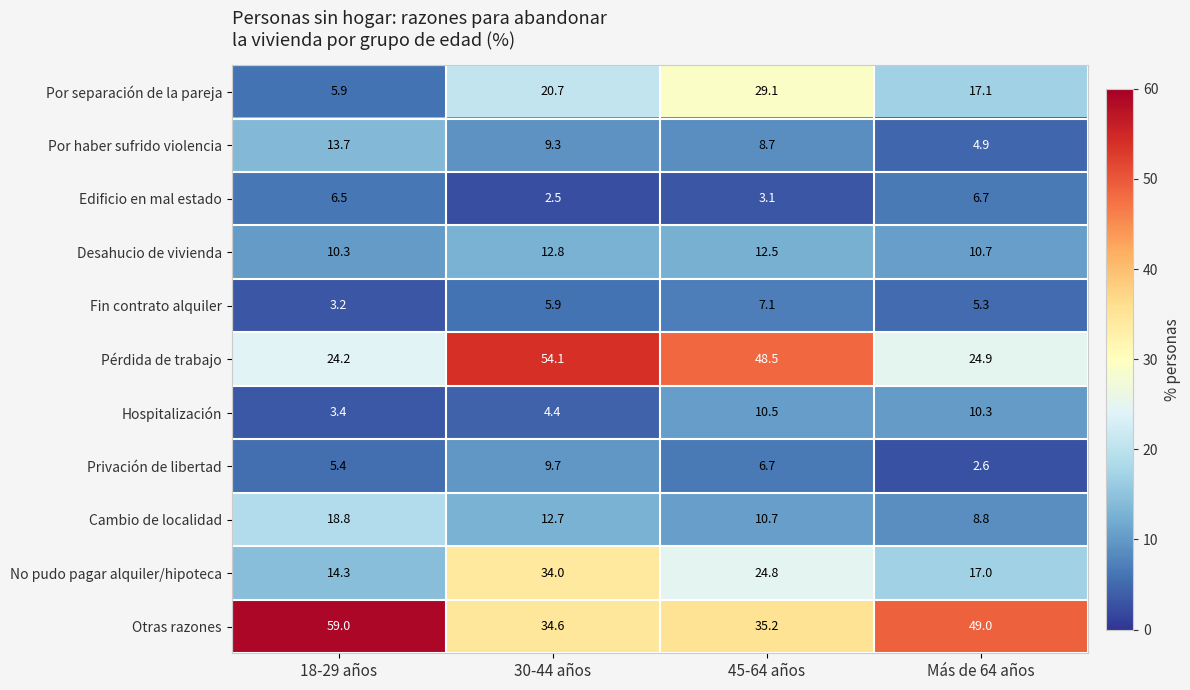

Read the Desahucio de vivienda value at 18-29 años.

10.3